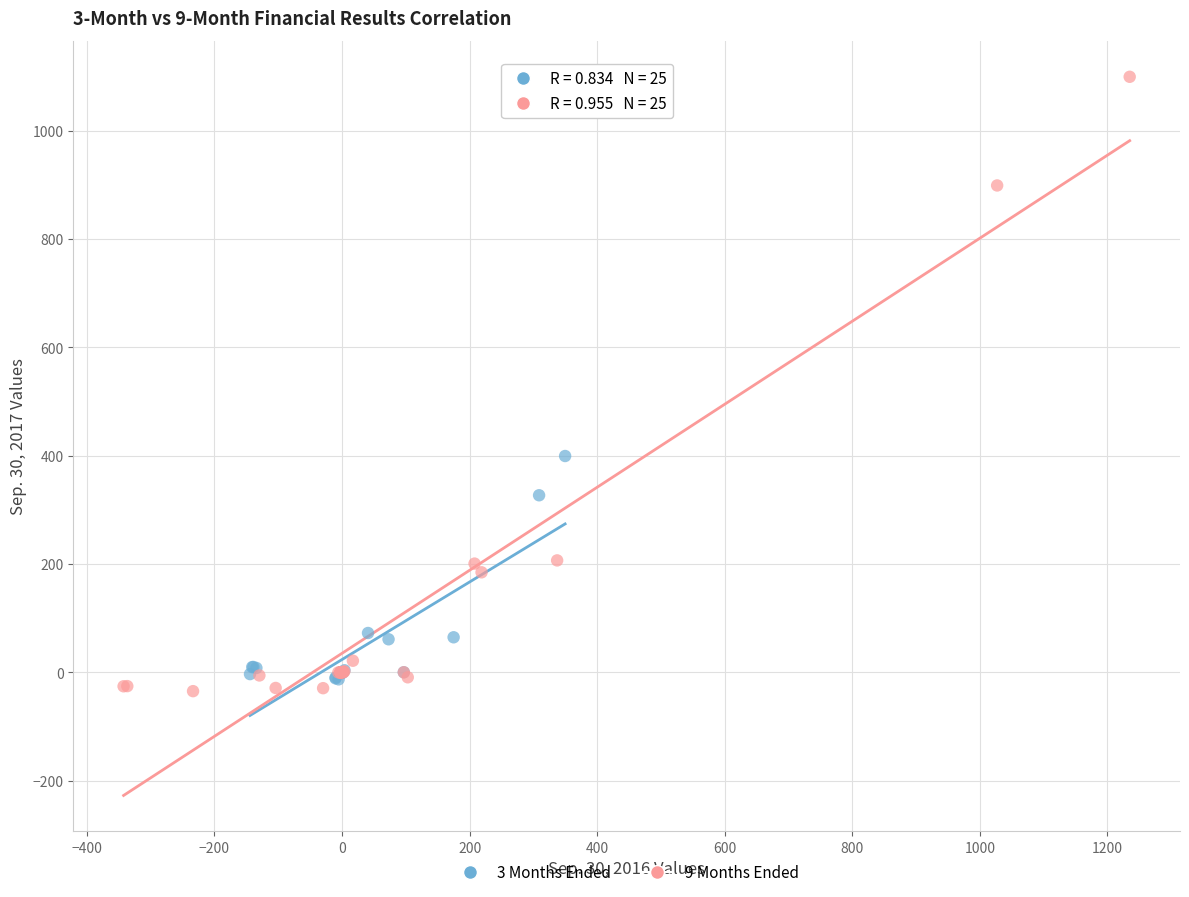

What are all the series names shown in the legend?

3 Months Ended, 9 Months Ended